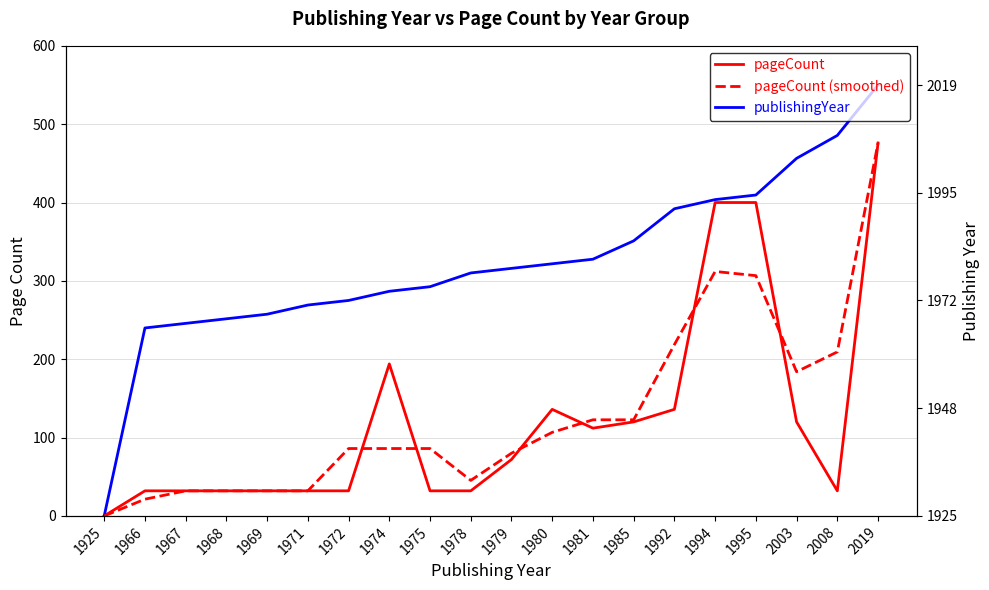

Does the chart have visible grid lines?

Yes